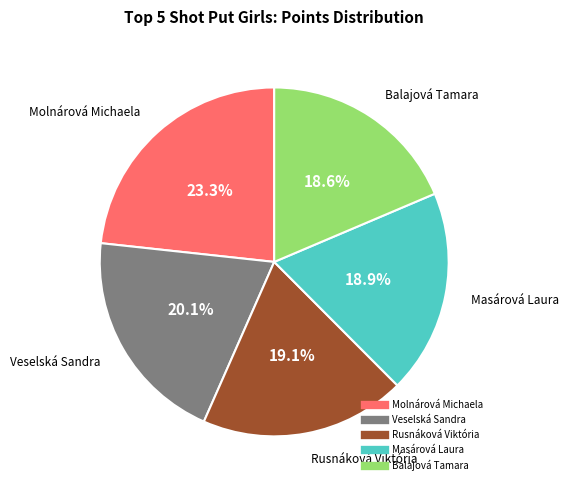

Does any single category account for the majority?

No